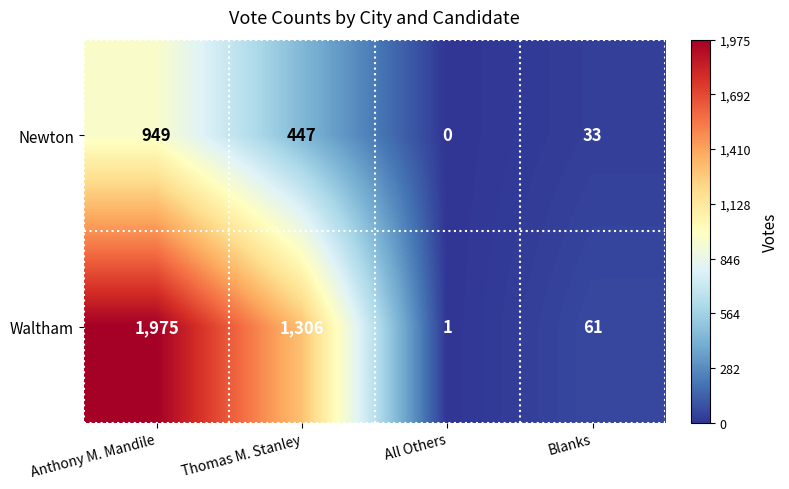

Reading left to right, list all the values displayed in this chart.

Newton: Anthony M. Mandile=949	Thomas M. Stanley=447	All Others=0	Blanks=33
Waltham: Anthony M. Mandile=1975	Thomas M. Stanley=1306	All Others=1	Blanks=61